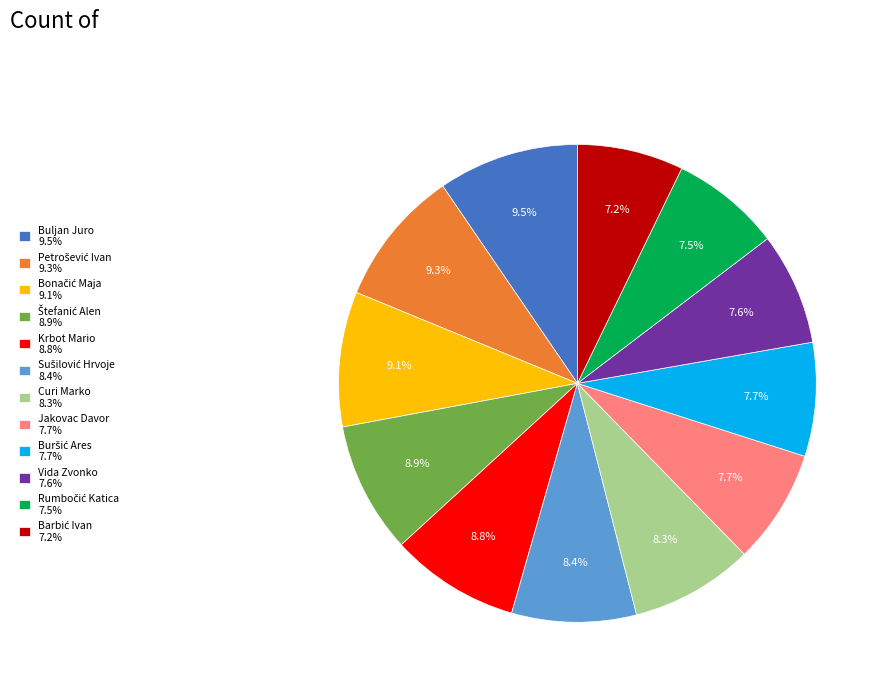

How many segments does this pie chart have?

12